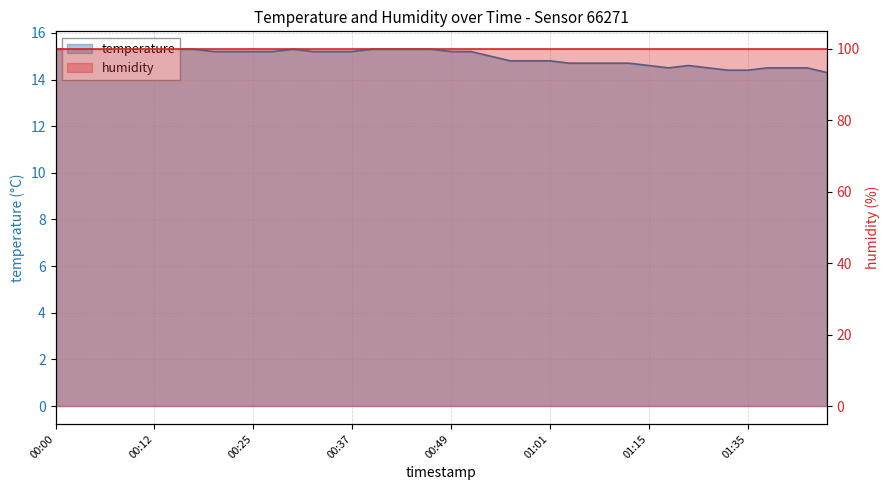

At which label is the value closest to 14?

01:45